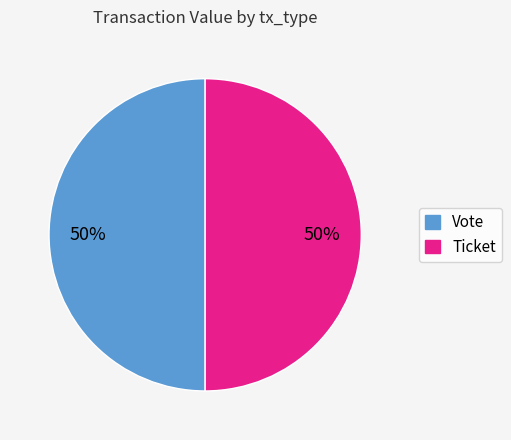

To the nearest percent, what portion does Vote represent?

50%